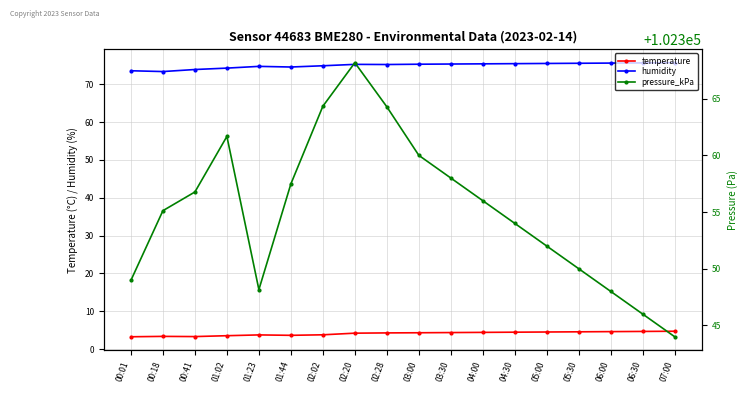

True or false: humidity has more than 1 interior local peaks.

True